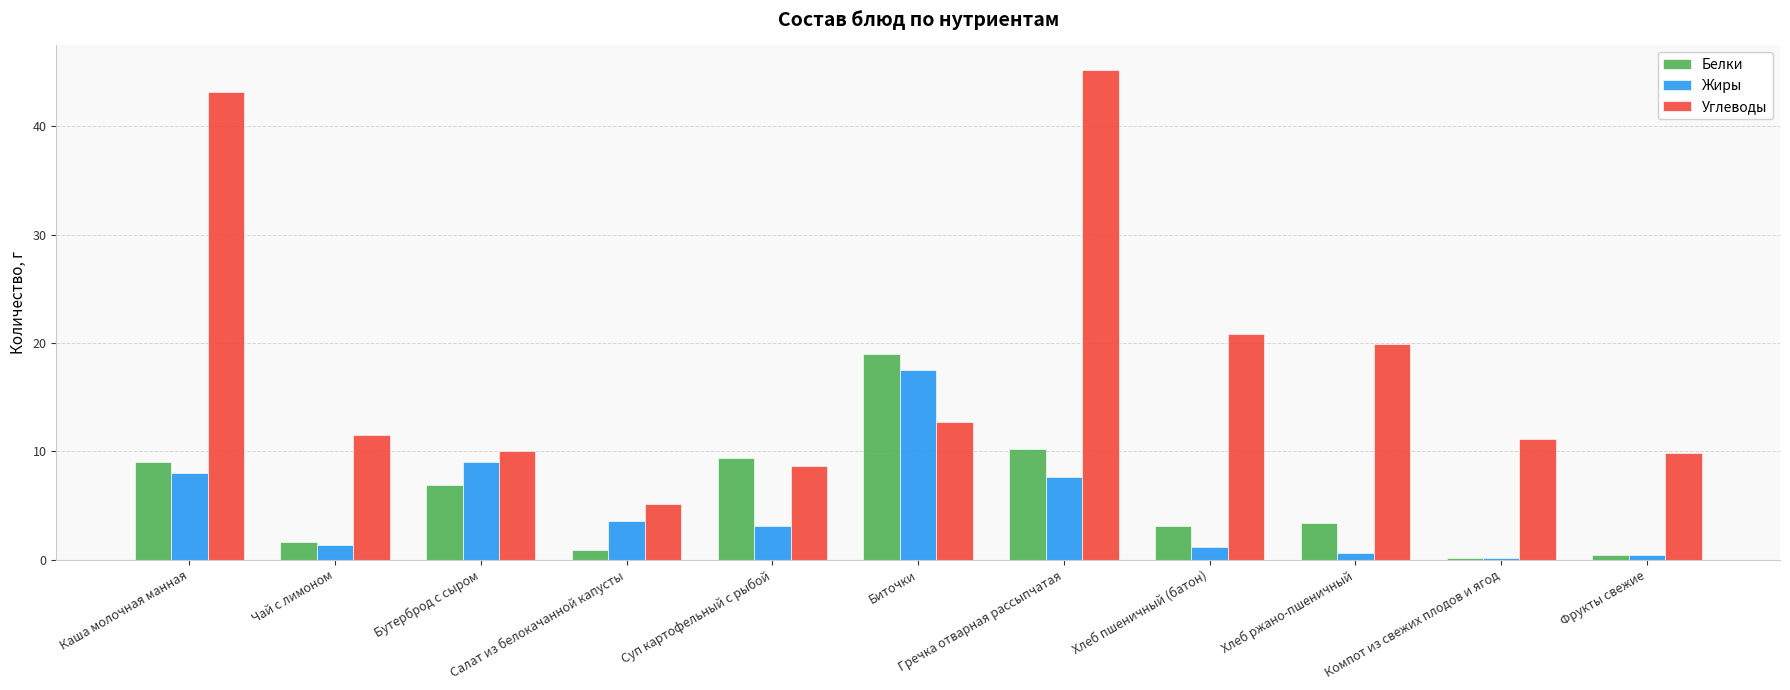

What value does the Жиры series have at Гречка отварная рассыпчатая?

7.6